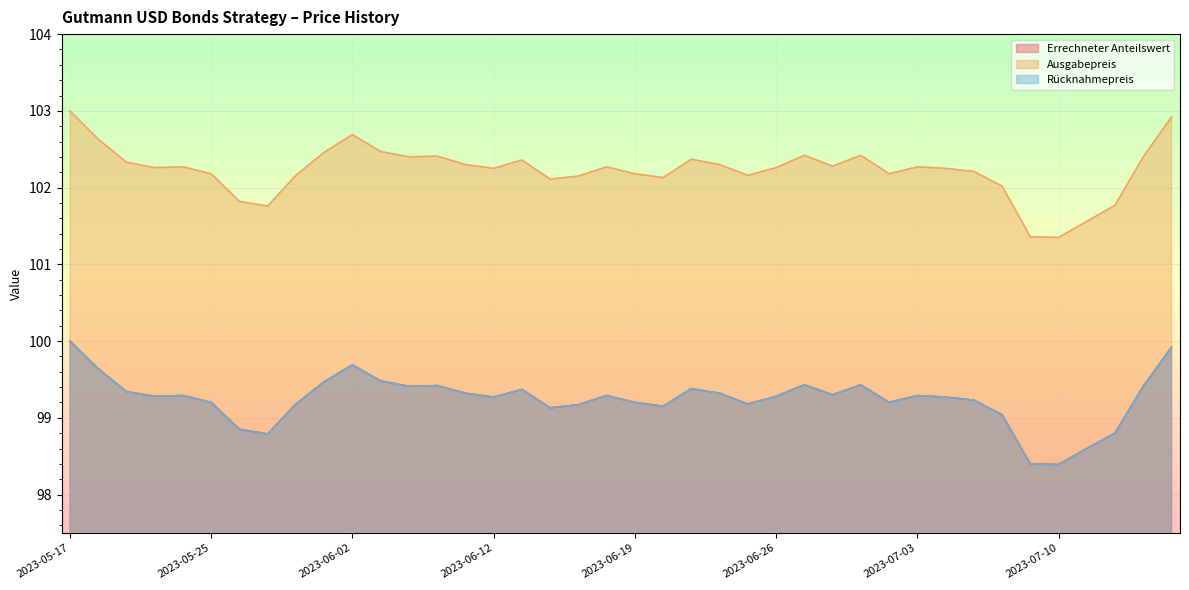

True or false: Errechneter Anteilswert and Rücknahmepreis intersect in this chart.

False